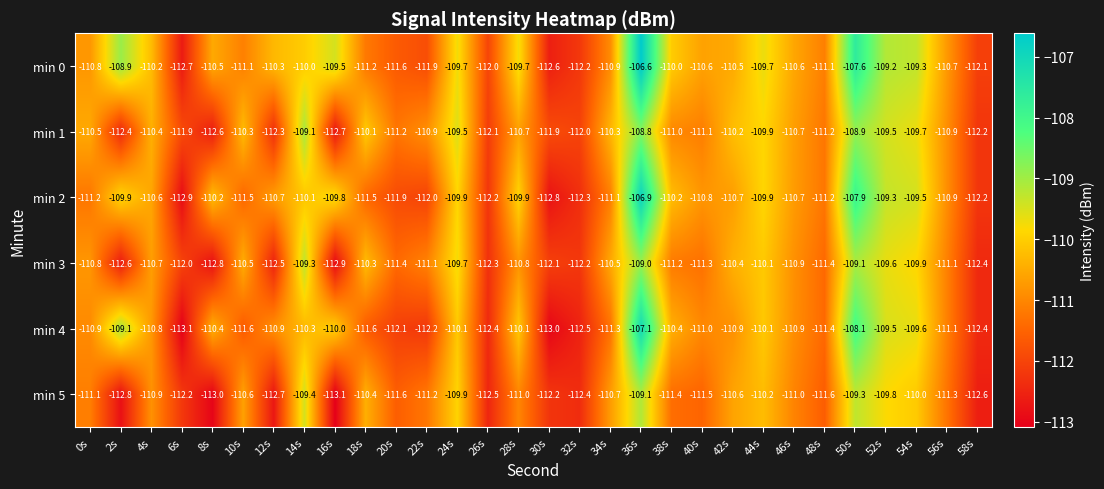

How many series are shown in this chart?

6